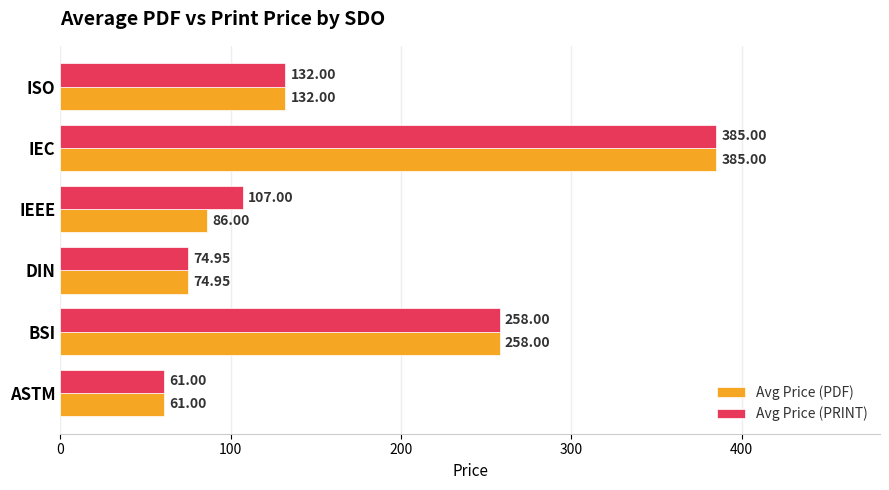

Which series has the largest total across all categories?

Avg Price (PRINT)